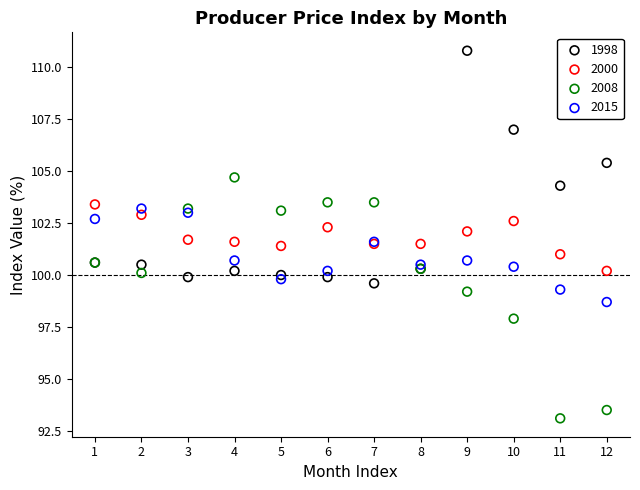

Which series contains the highest Y value?

1998